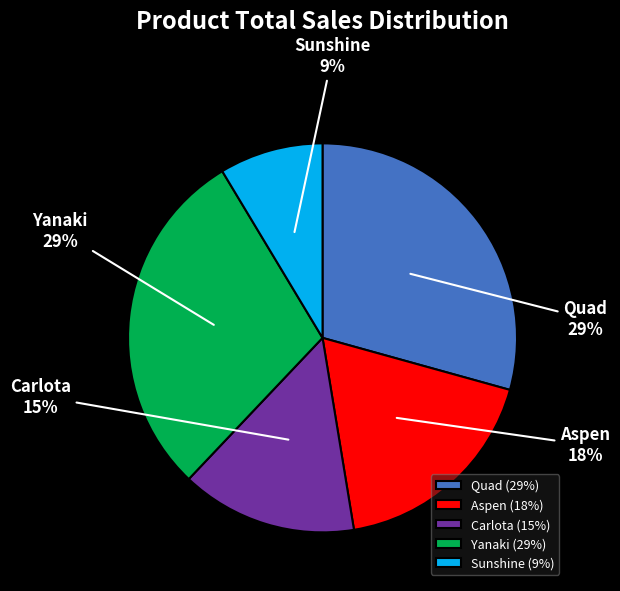

To the nearest percent, what is the combined percentage of Quad and Aspen?

47%